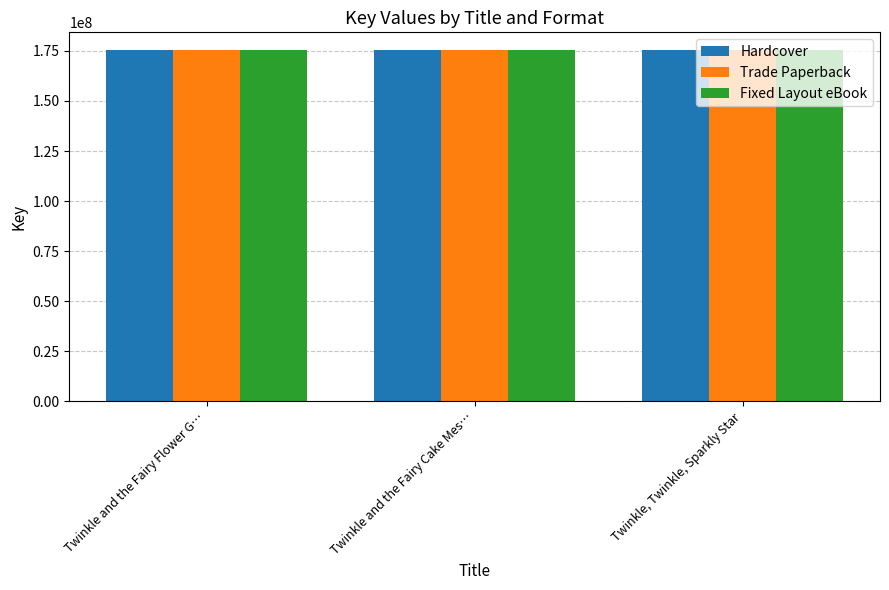

Read the Hardcover value at Twinkle and the Fairy Cake Mes…, to the nearest 100.

175493200